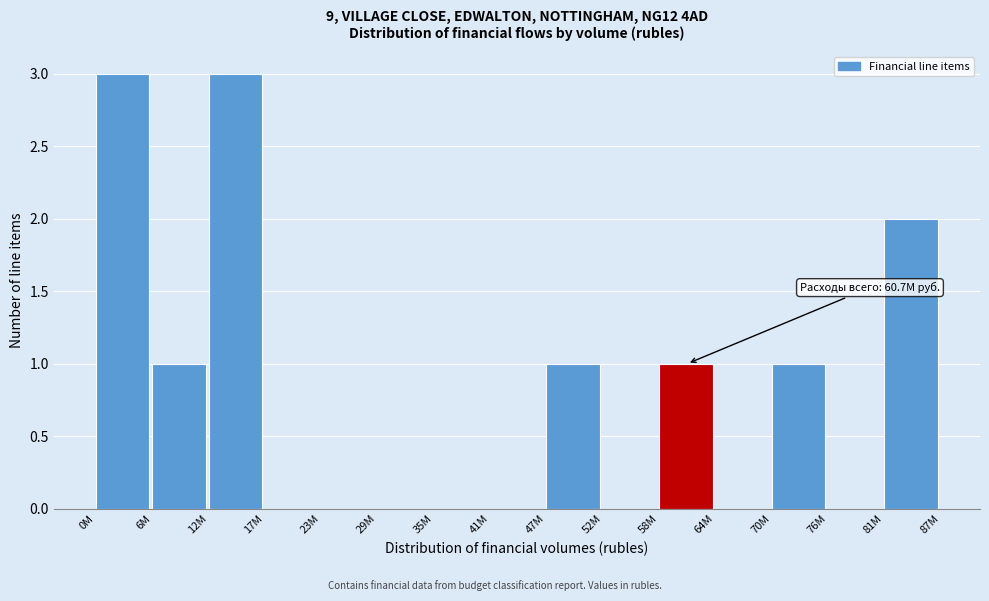

Reading left to right, what are all the values shown in this chart?

0M=3	6M=1	12M=3	17M=0	23M=0	29M=0	35M=0	41M=0	47M=1	52M=0	58M=1	64M=0	70M=1	76M=0	81M=2